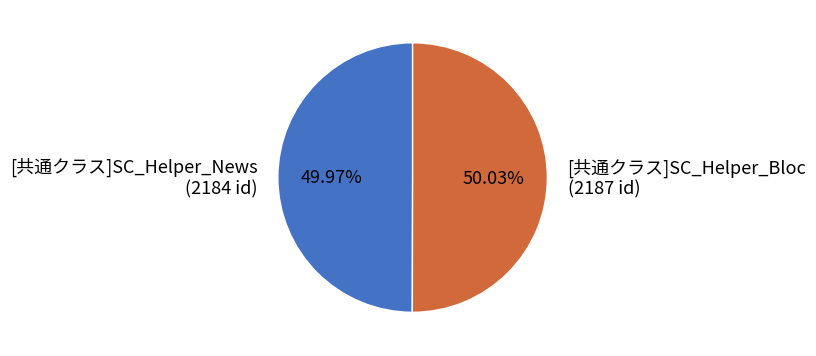

To the nearest percent, what is the combined percentage of [共通クラス]SC_Helper_Bloc and [共通クラス]SC_Helper_News?

100%